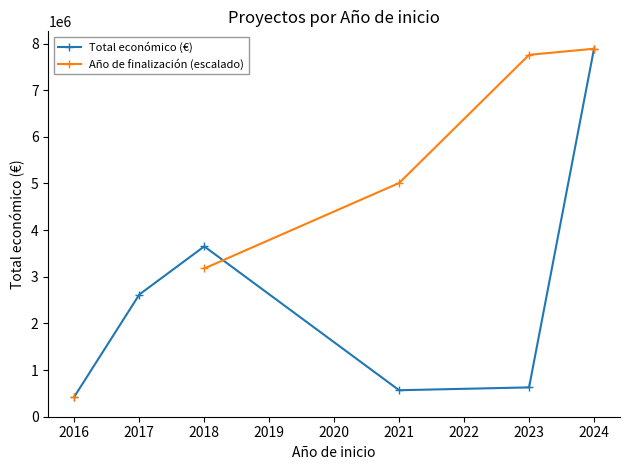

What are all the series names shown in the legend?

Total económico (€), Año de finalización (escalado)